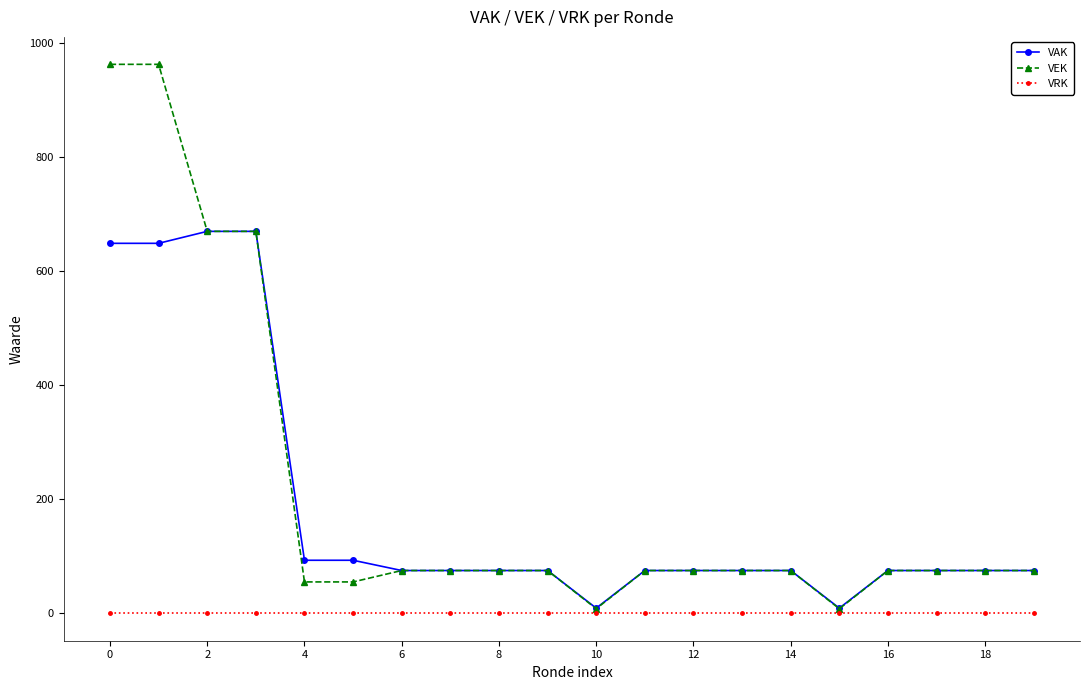

What is the maximum value for VEK?

963